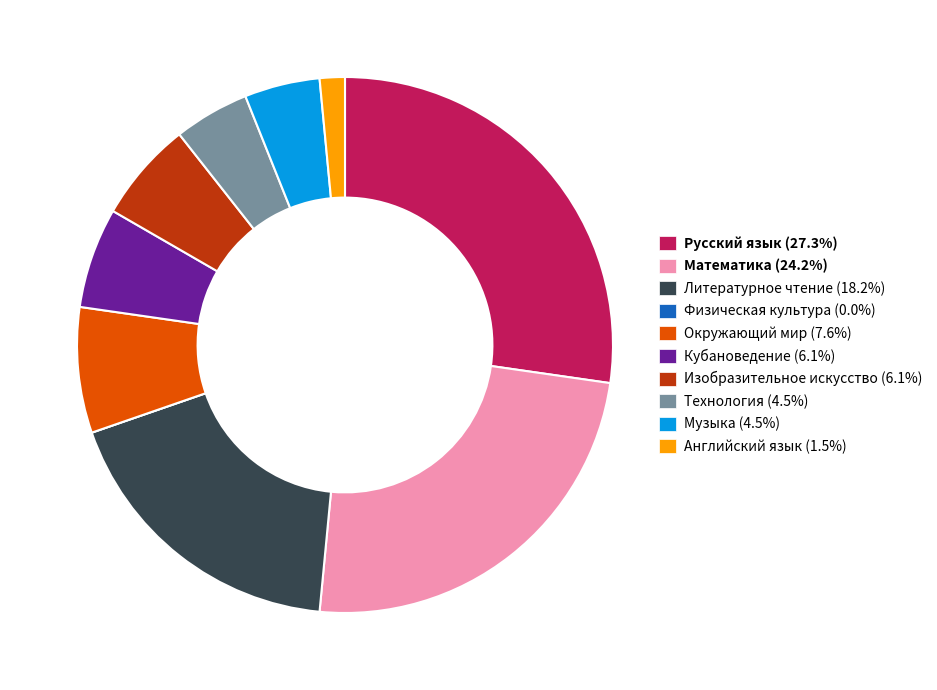

Which has a higher value, Окружающий мир or Технология?

Окружающий мир